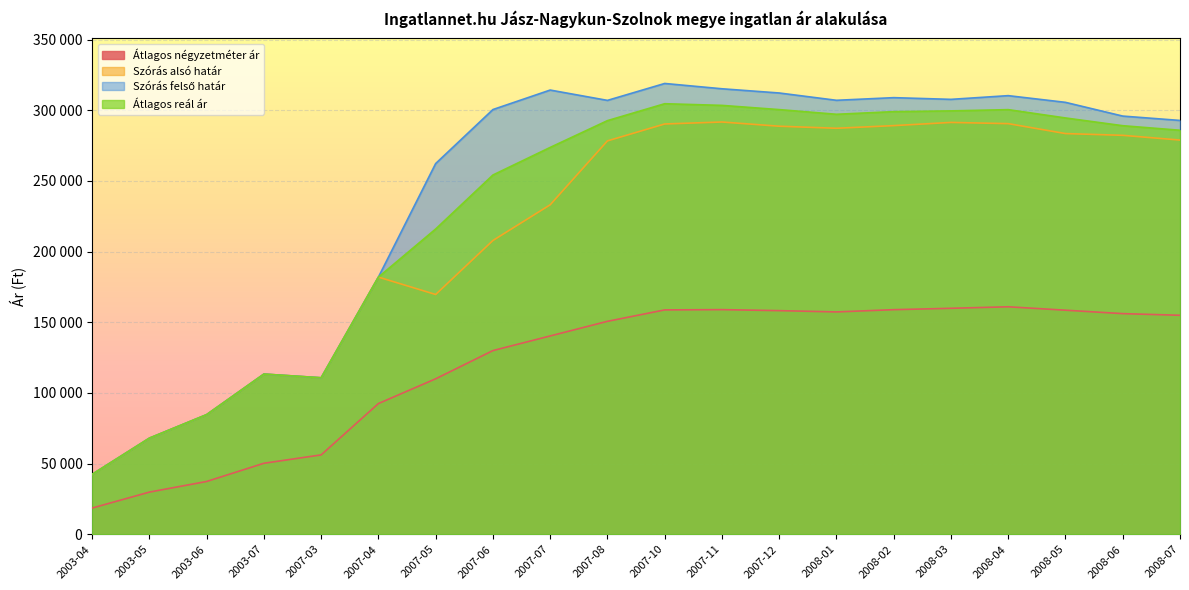

What is the sum of the Szórás felső határ values at 2003-05 and 2003-06?

152705